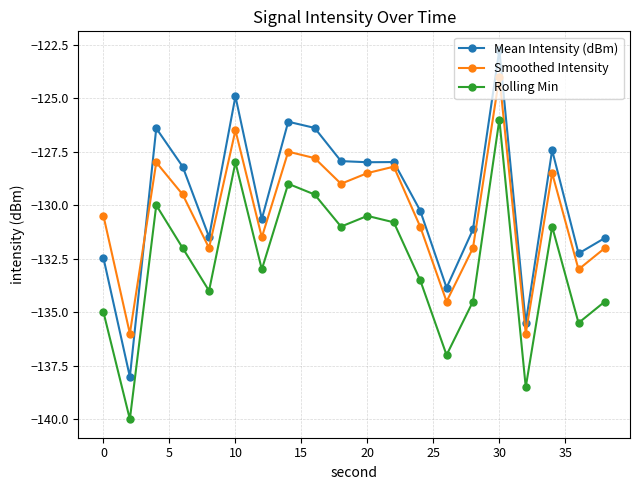

How many categories are shown in the chart?

20